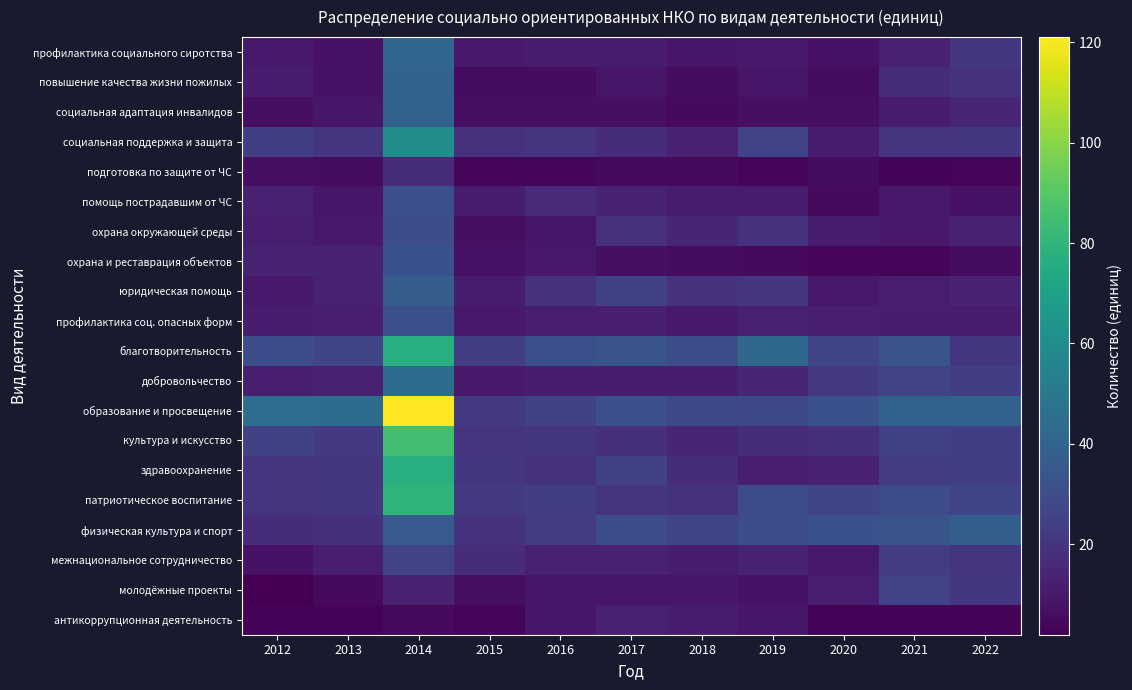

Rank the series by their maximum value, from highest to lowest.

образование и просвещение, культура и искусство, патриотическое воспитание, благотворительность, здравоохранение, социальная поддержка и защита, добровольчество, профилактика социального сиротства, повышение качества жизни пожилых, социальная адаптация инвалидов, физическая культура и спорт, юридическая помощь, охрана и реставрация объектов, помощь пострадавшим от ЧС, профилактика соц. опасных форм, охрана окружающей среды, межнациональное сотрудничество, молодёжные проекты, подготовка по защите от ЧС, антикоррупционная деятельность